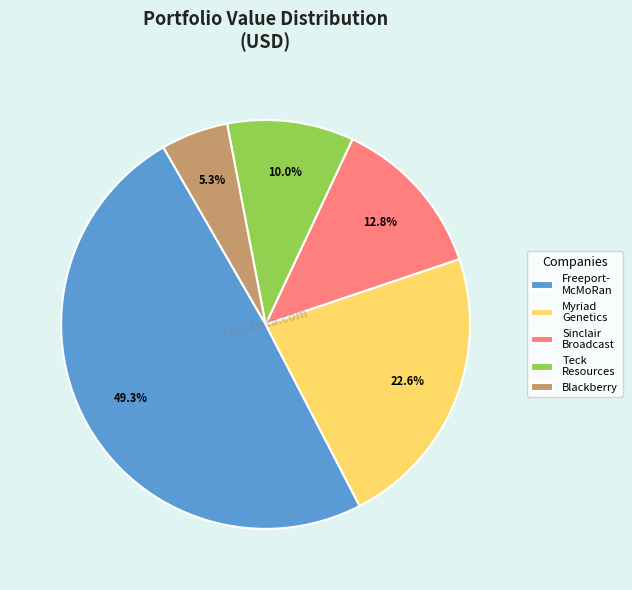

What is the ratio of the value at Sinclair Broadcast to the value at Blackberry?

2.4